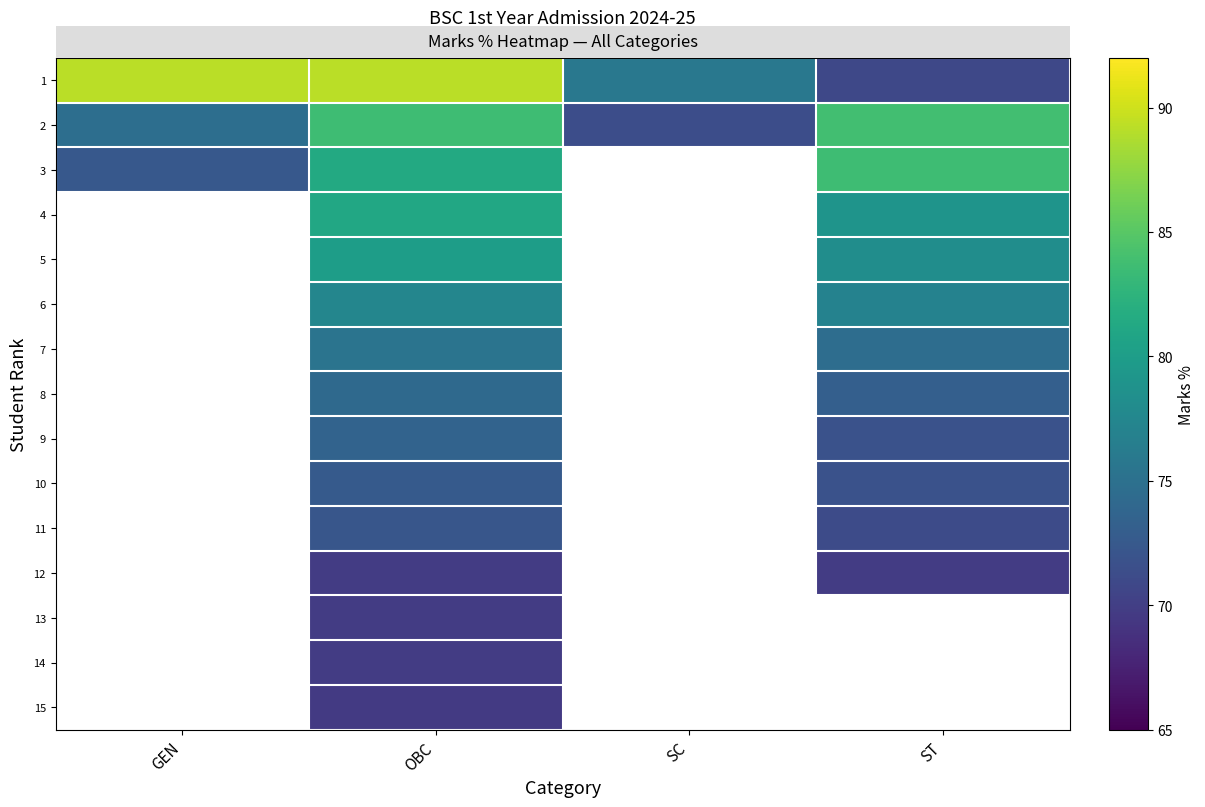

Is it true that 11 equals 29.3 at OBC?

False